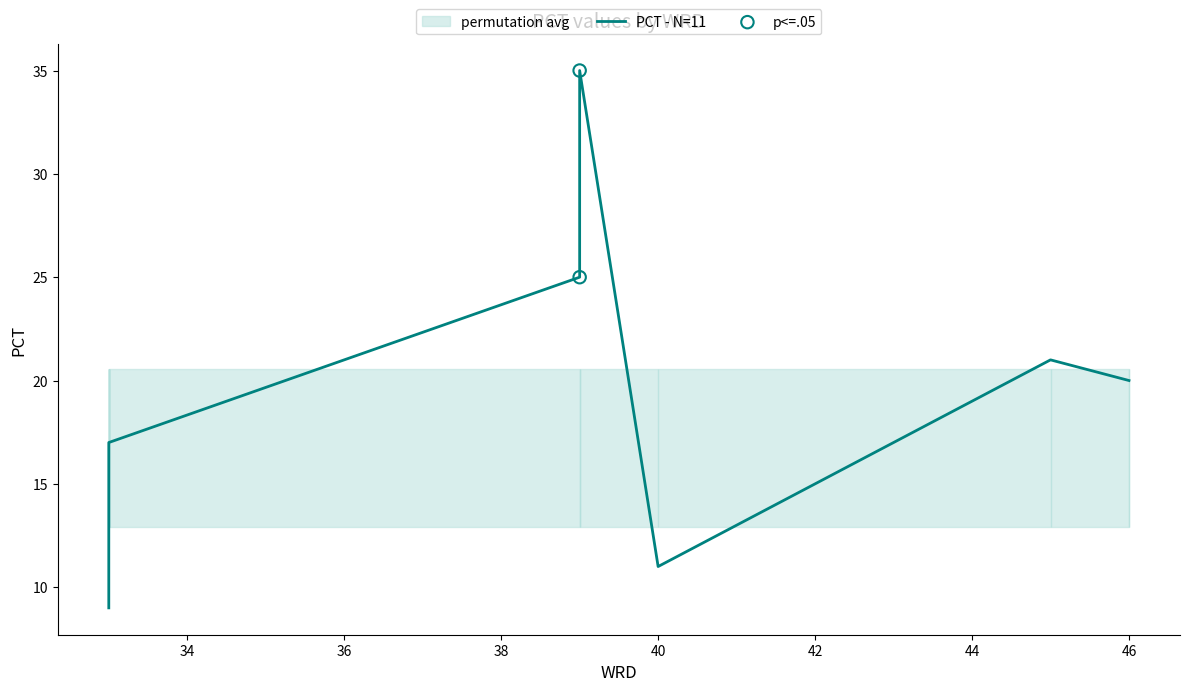

Between 33 and 39, which is larger?

39